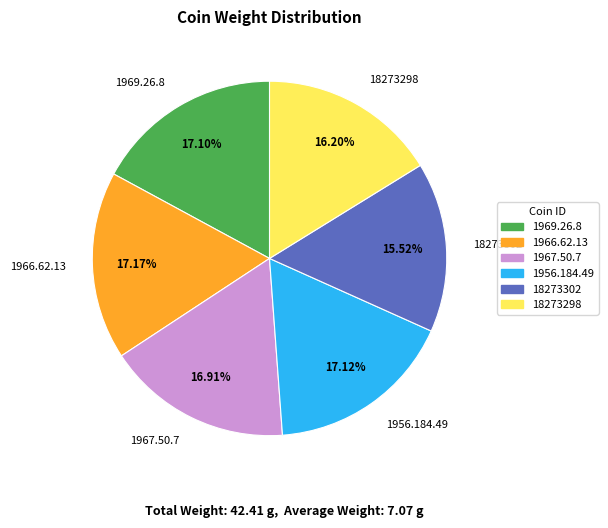

Is there a majority slice in this chart?

No